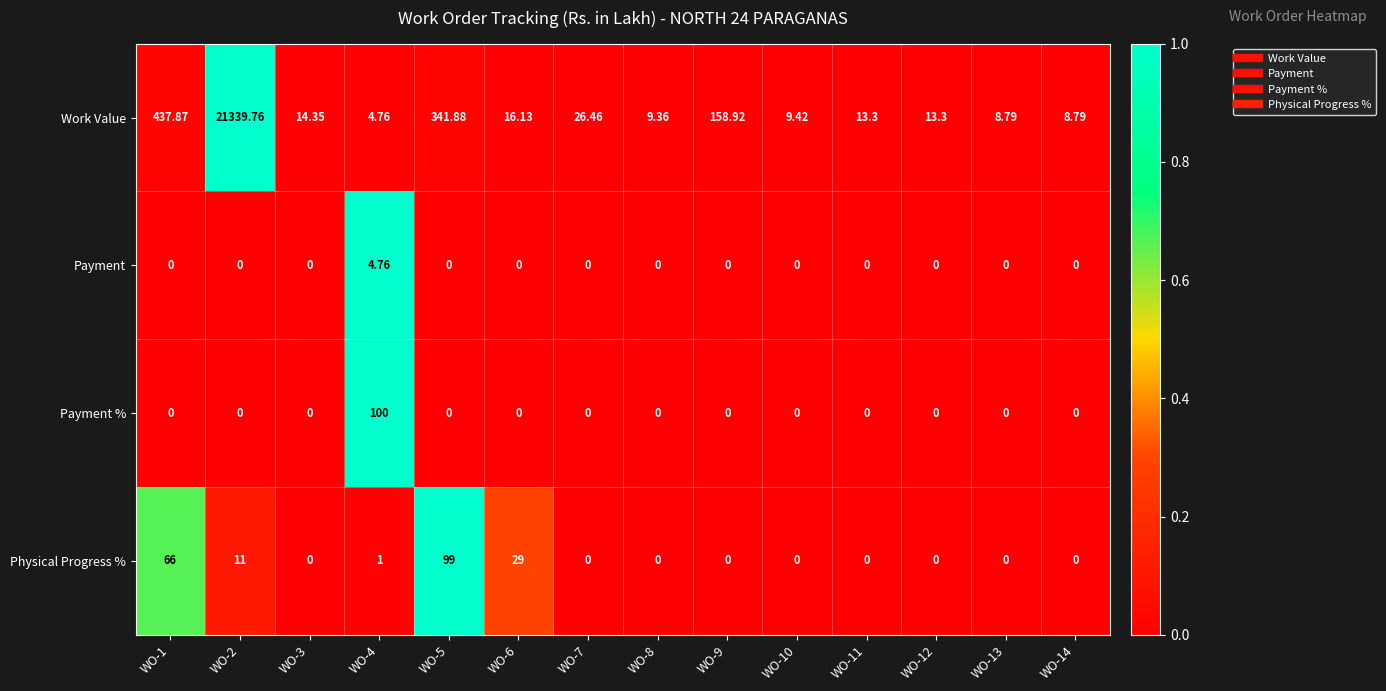

At how many categories does at least one series exceed 0?

14